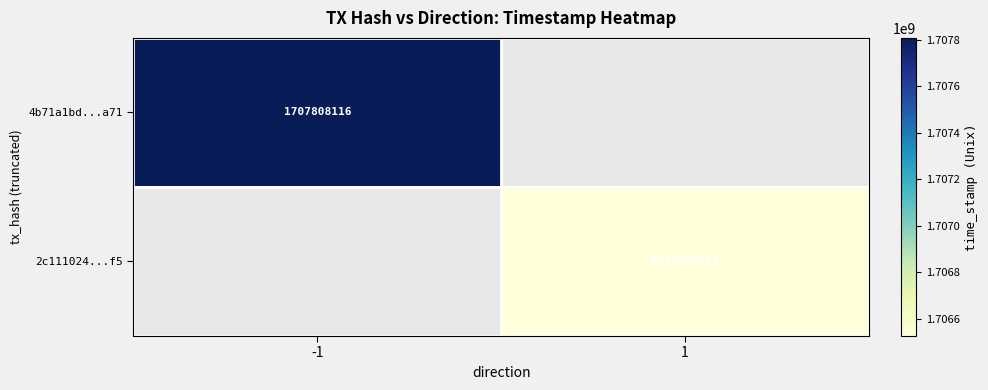

At how many categories does at least one series exceed 1707539415?

1